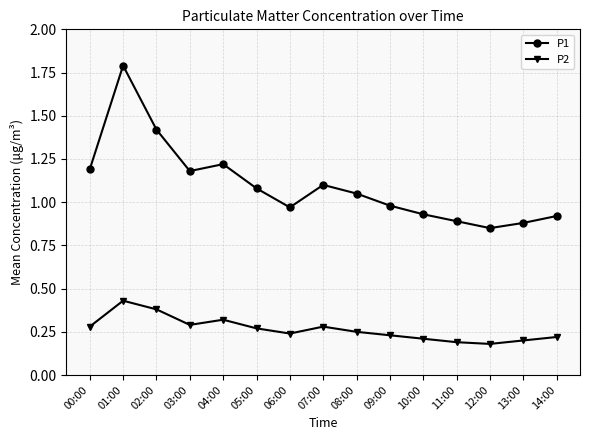

At 03:00, list the series in order from largest to smallest.

P1, P2